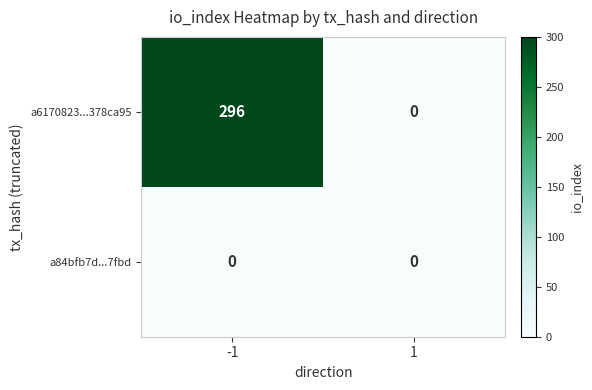

Is it true that a6170823...378ca95 equals 186 at -1?

False